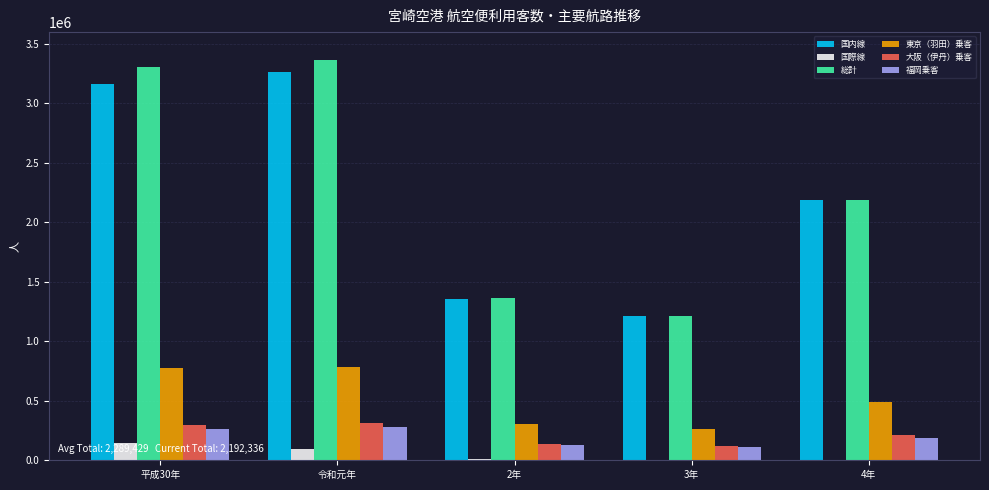

Are the bars horizontal?

No